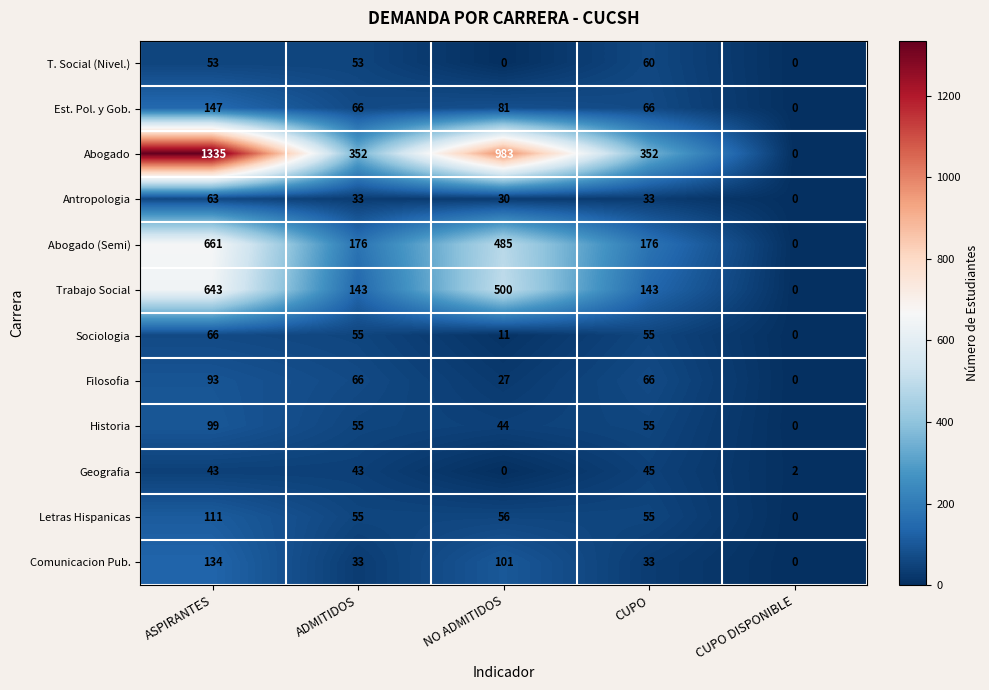

What is the total value across all series at NO ADMITIDOS?

2318